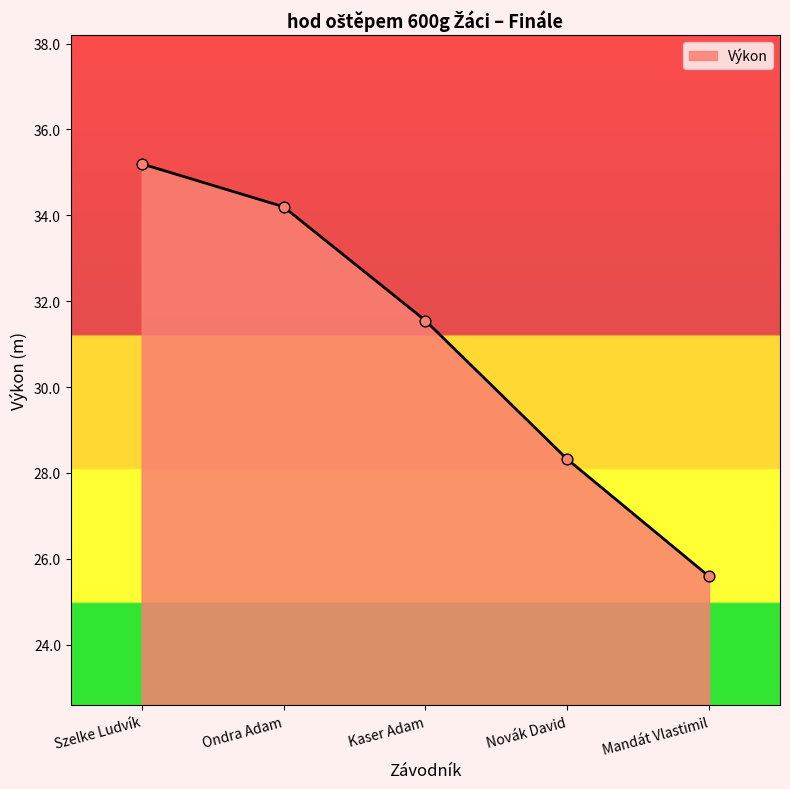

Approximately how many times larger is the value at Kaser Adam compared to Ondra Adam?

0.9